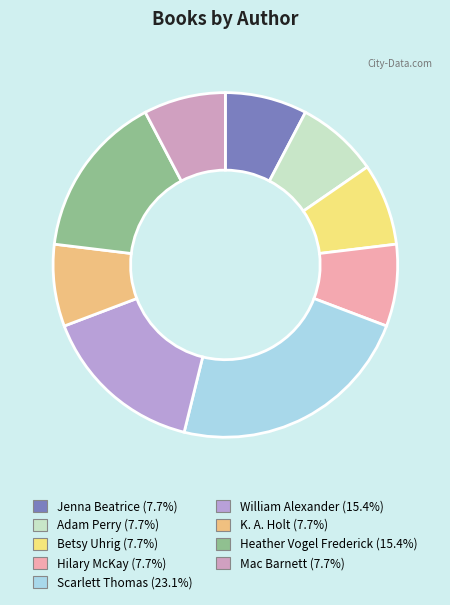

To the nearest percent, what portion does Hilary McKay represent?

8%